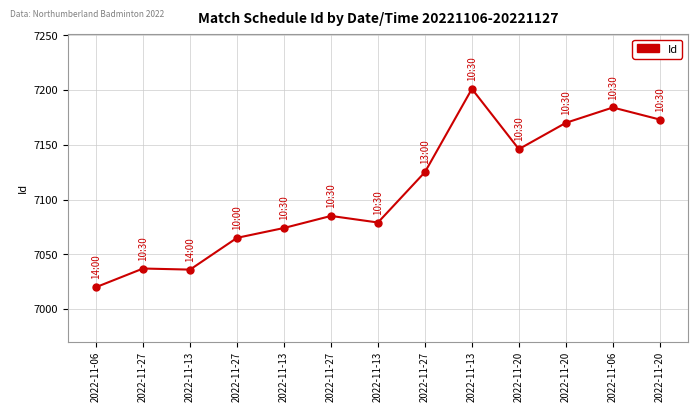

Reading left to right, extract all data points from this chart.

2022-11-06=7020	2022-11-27=7037	2022-11-13=7036	2022-11-27=7065	2022-11-13=7074	2022-11-27=7085	2022-11-13=7079	2022-11-27=7125	2022-11-13=7201	2022-11-20=7146	2022-11-20=7170	2022-11-06=7184	2022-11-20=7173